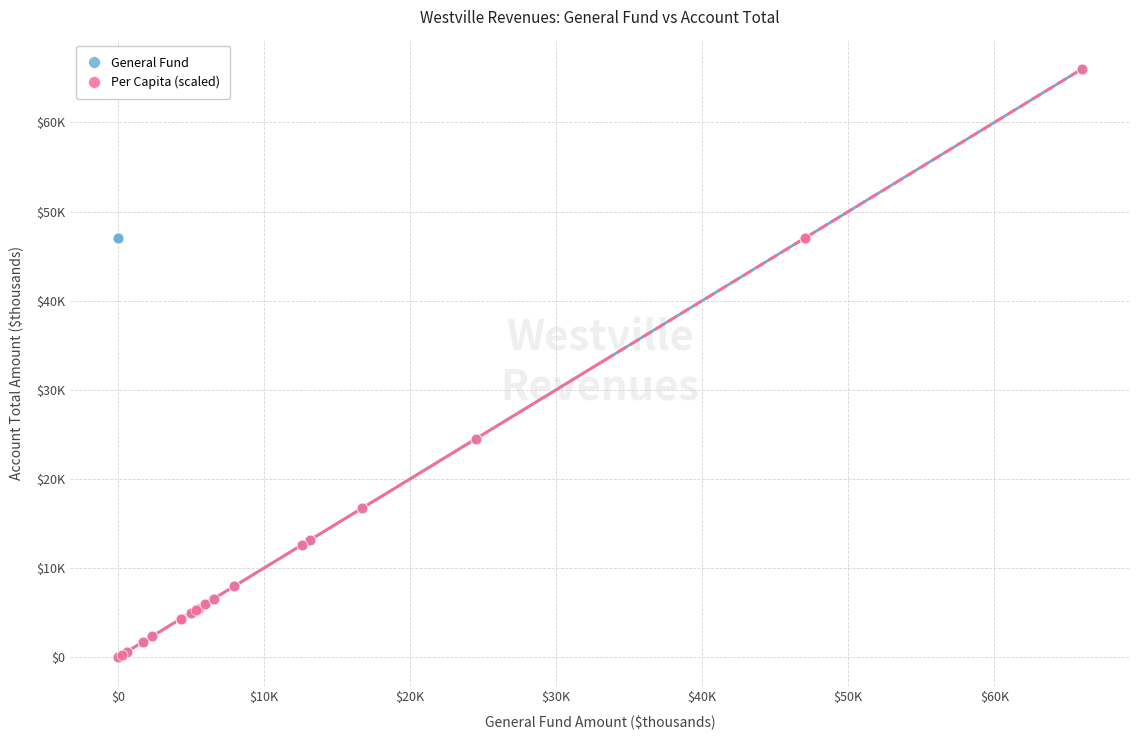

What are all the series names shown in the legend?

General Fund, Per Capita (scaled)